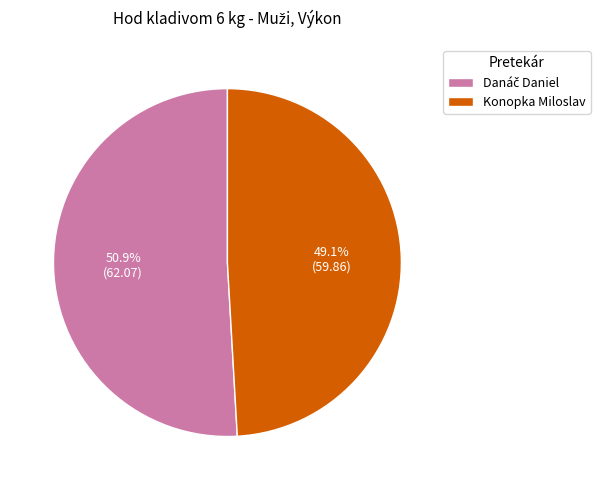

How many segments does this pie chart have?

2